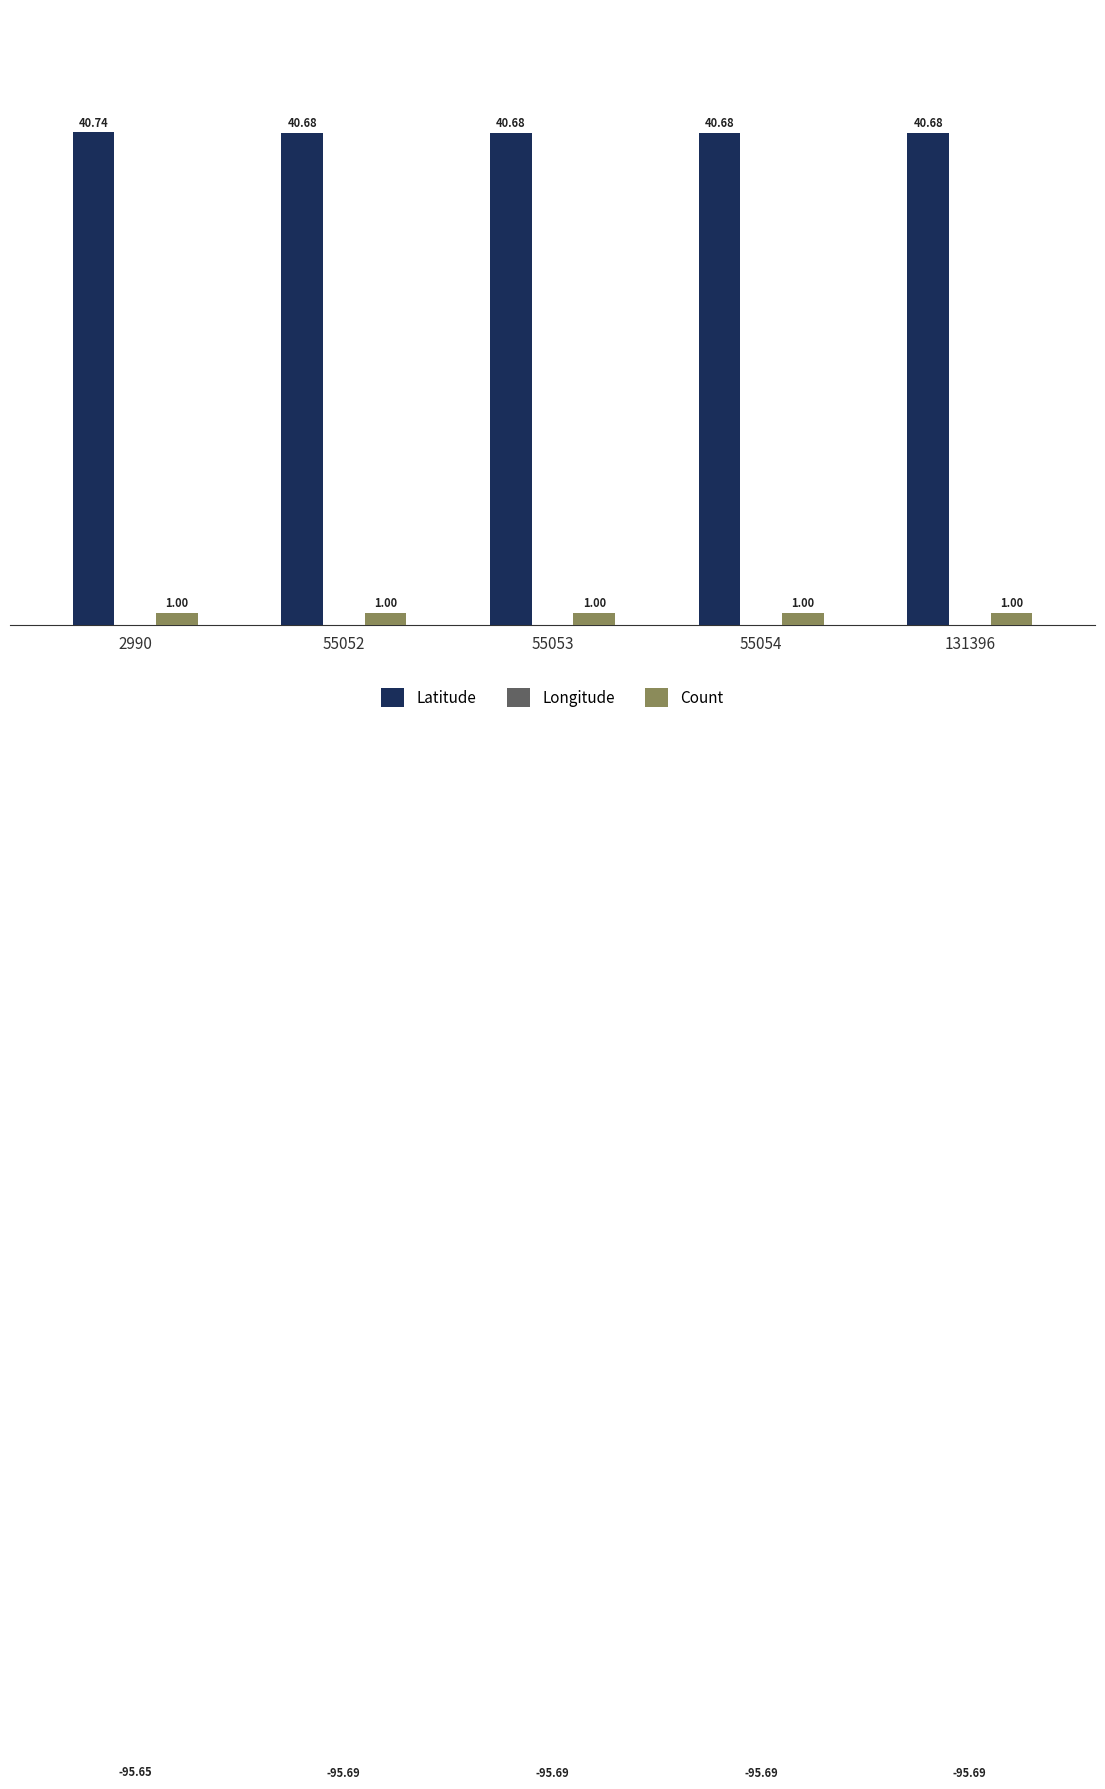

Which has a higher value, 2990 or 55052?

2990